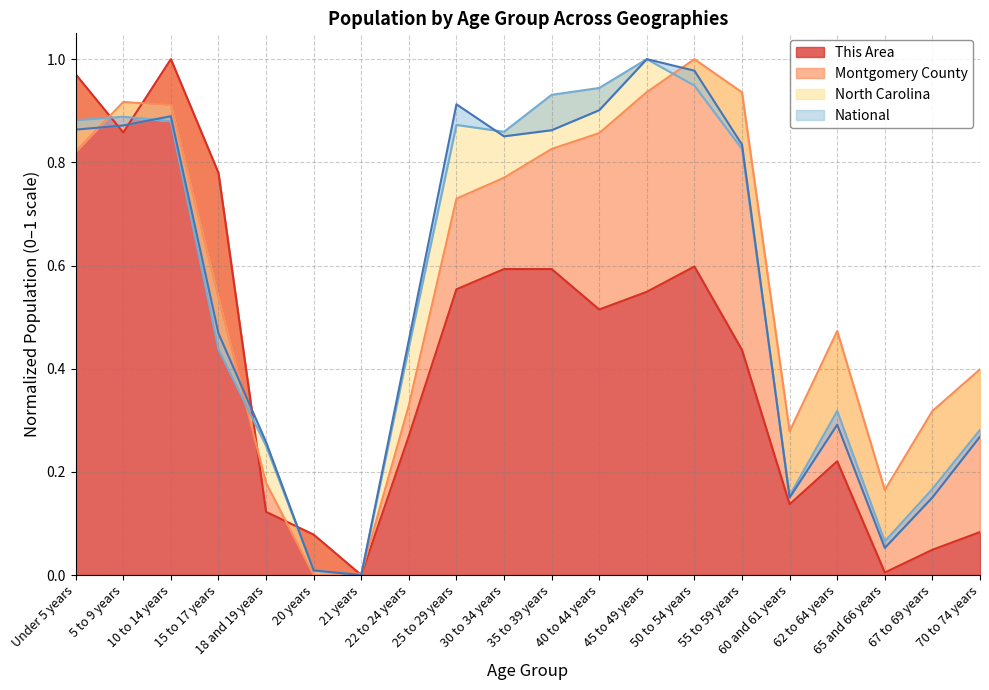

Which category has the highest value across all series?

10 to 14 years